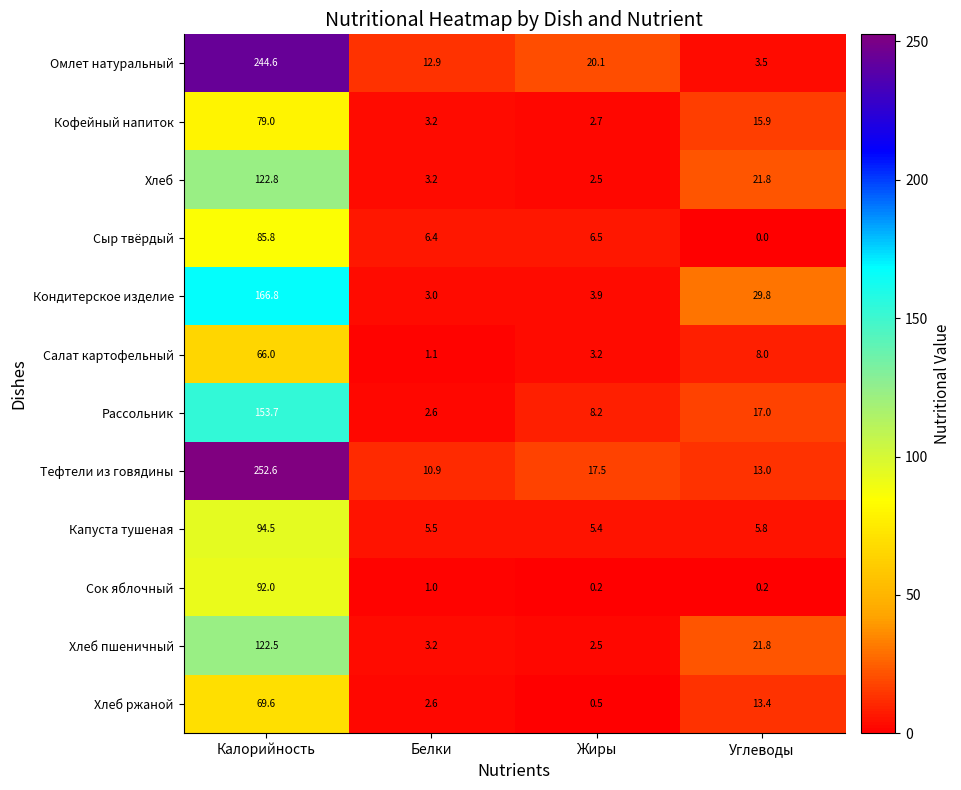

The Рассольник series shows 153.7 at Калорийность. True or false?

True